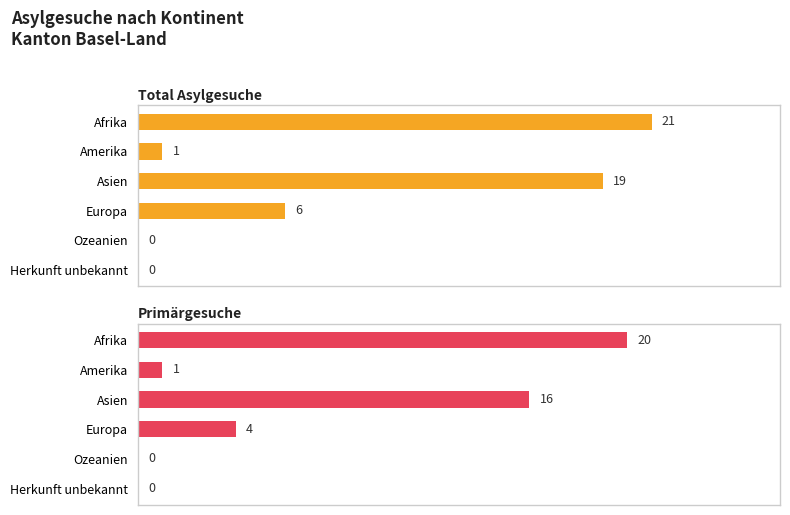

How many data points does each series have?

6